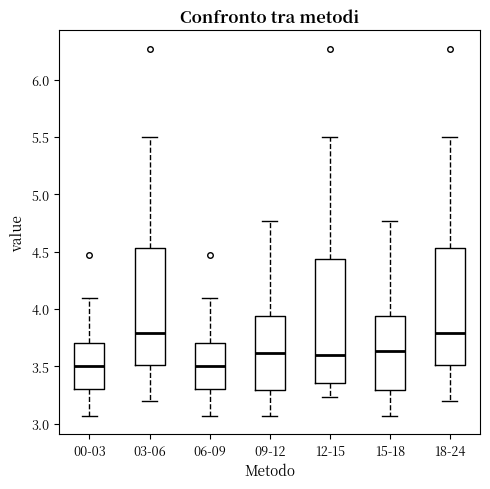

Comparing the boxes themselves (not the whiskers), which one is the tallest?

12-15